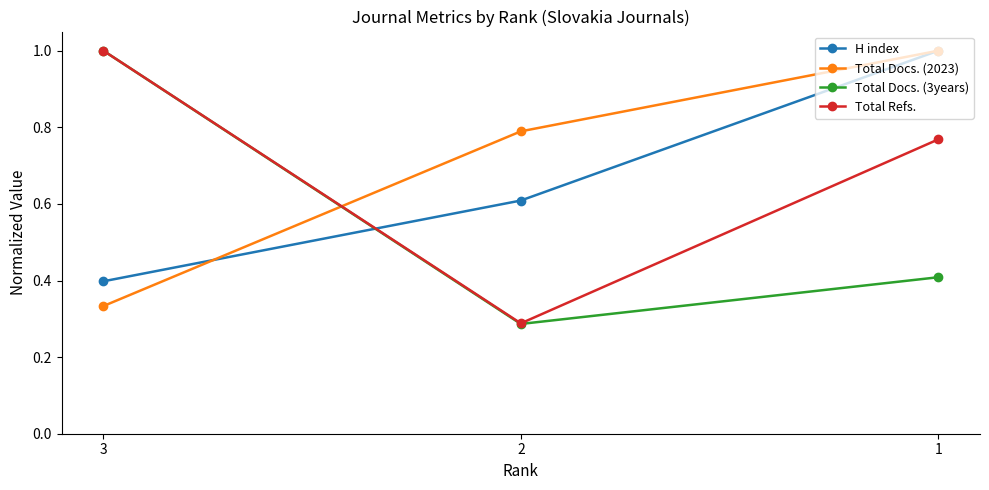

Does the chart display data point markers on the line(s)?

Yes